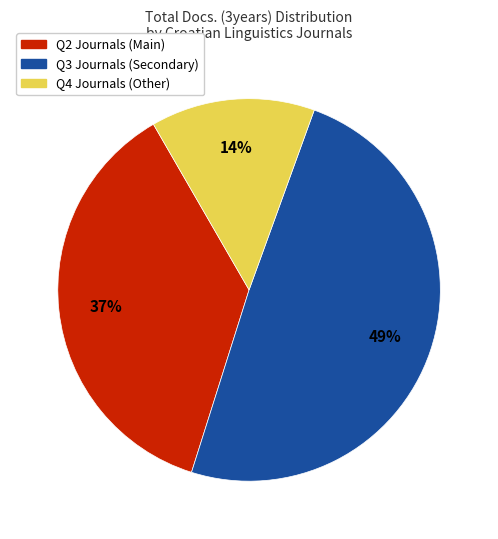

To the nearest percent, what is the average slice percentage?

33%